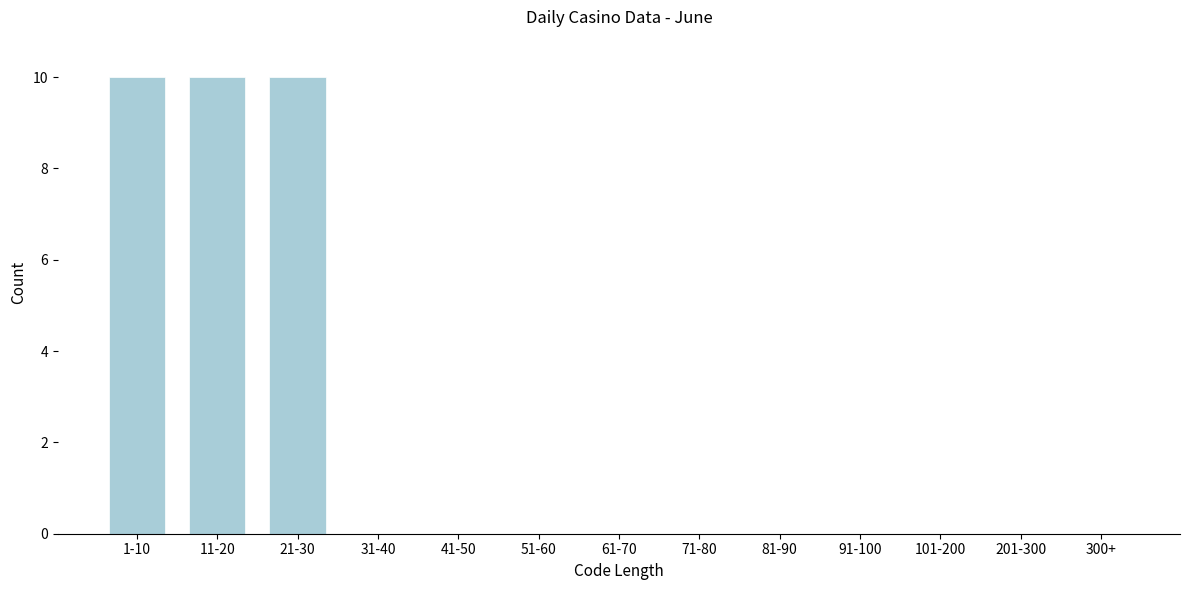

Reading right to left, what are all the values shown in this chart?

300+=0	201-300=0	101-200=0	91-100=0	81-90=0	71-80=0	61-70=0	51-60=0	41-50=0	31-40=0	21-30=10	11-20=10	1-10=10